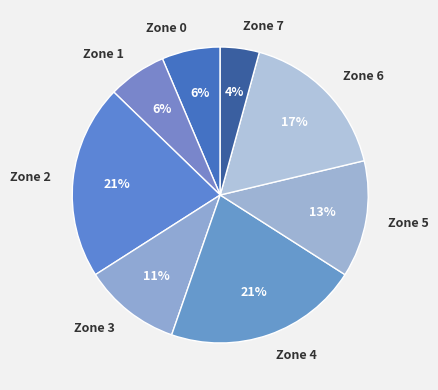

How many slices are in this pie chart?

8